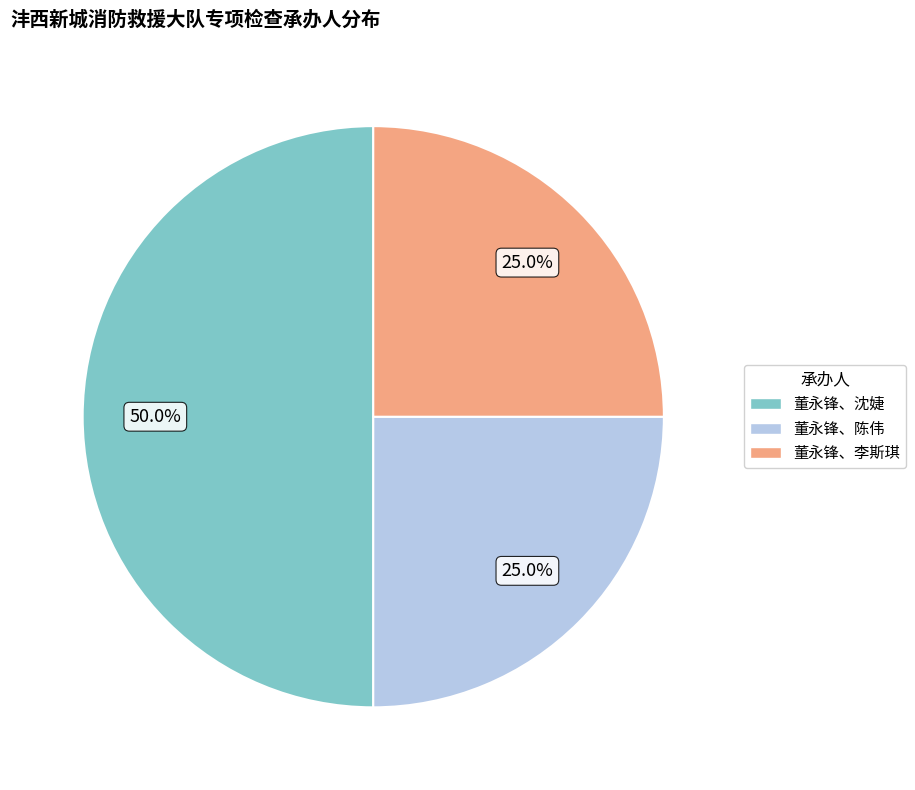

Which category has the biggest portion of the pie?

董永锋、沈婕